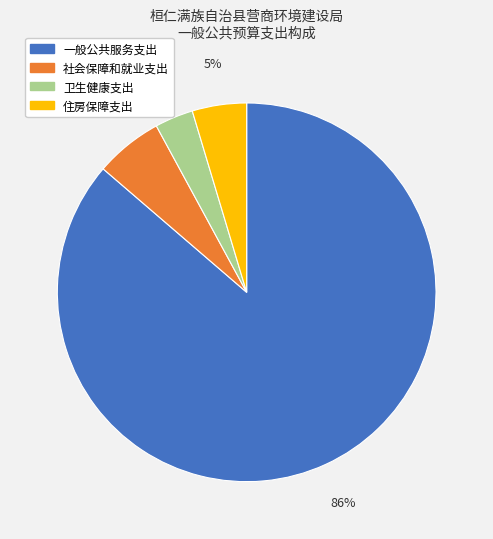

Is there a majority slice in this chart?

Yes